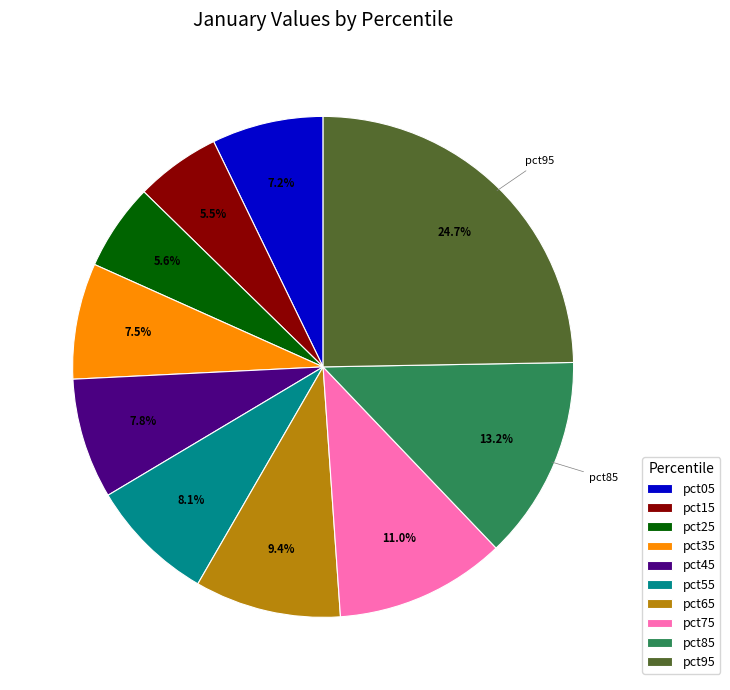

Is there any slice that represents more than half of the pie?

No